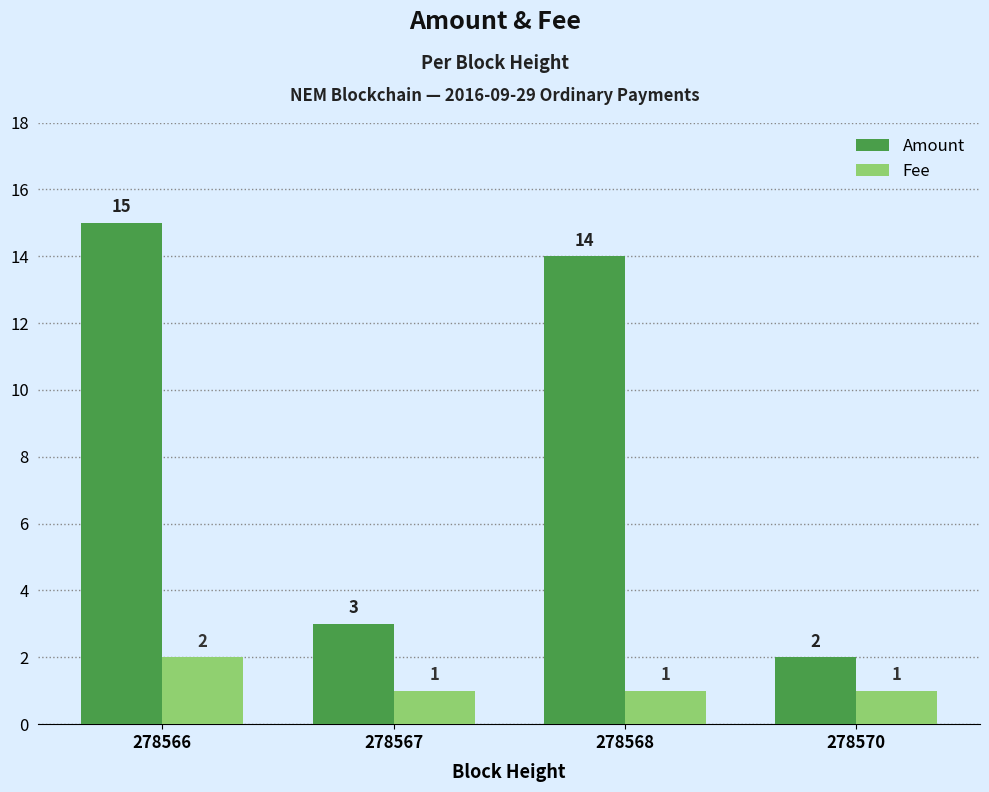

Reading left to right, extract all data points from this chart.

Amount: 15	3	14	2
Fee: 2	1	1	1